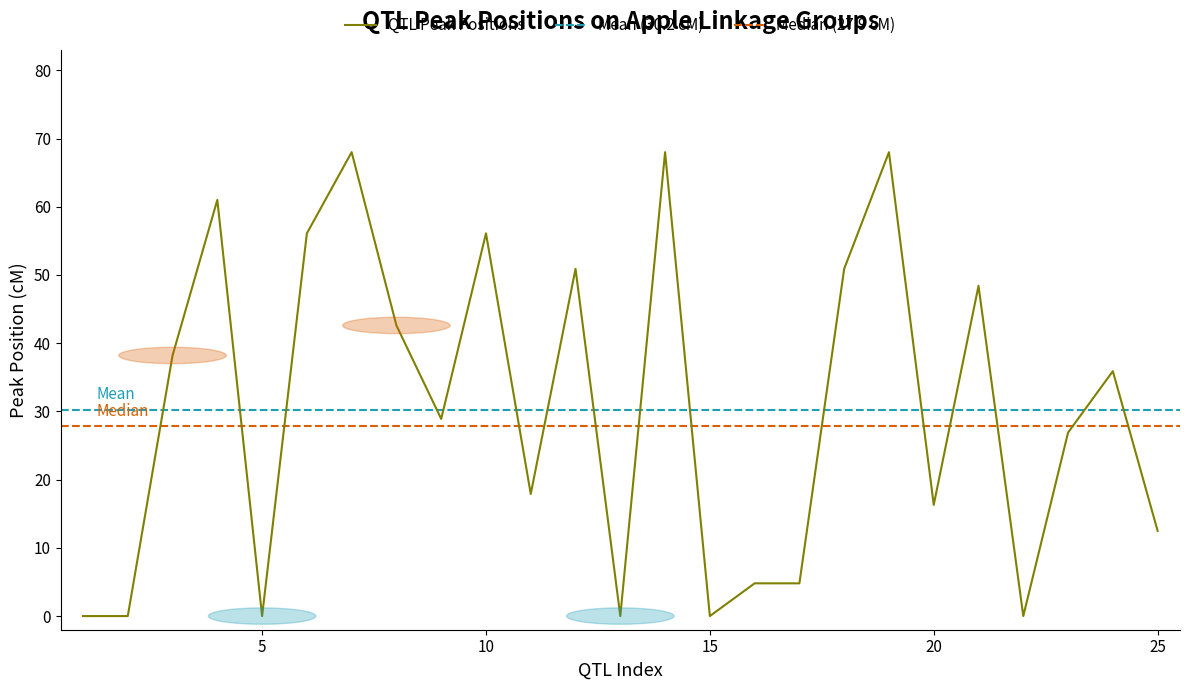

What is the value of the 10th point from the left?

56.1